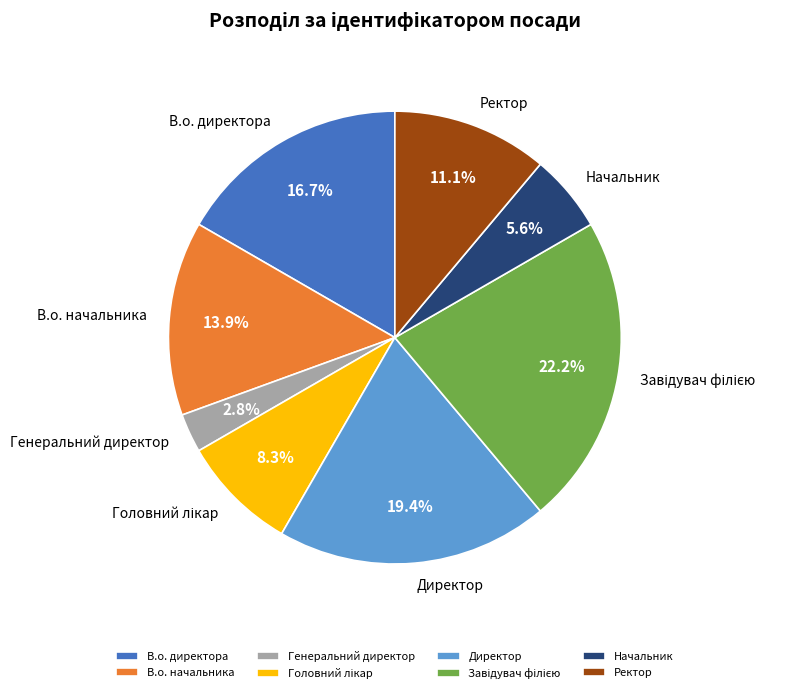

Which has a higher value, Ректор or Директор?

Директор